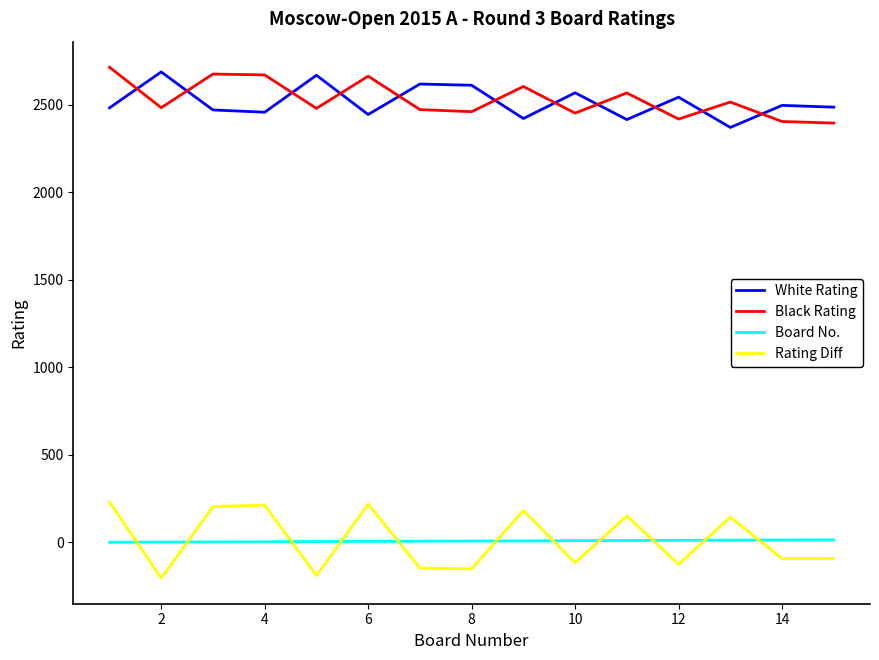

What is the difference between the maximum and minimum values in the Black Rating series?

319